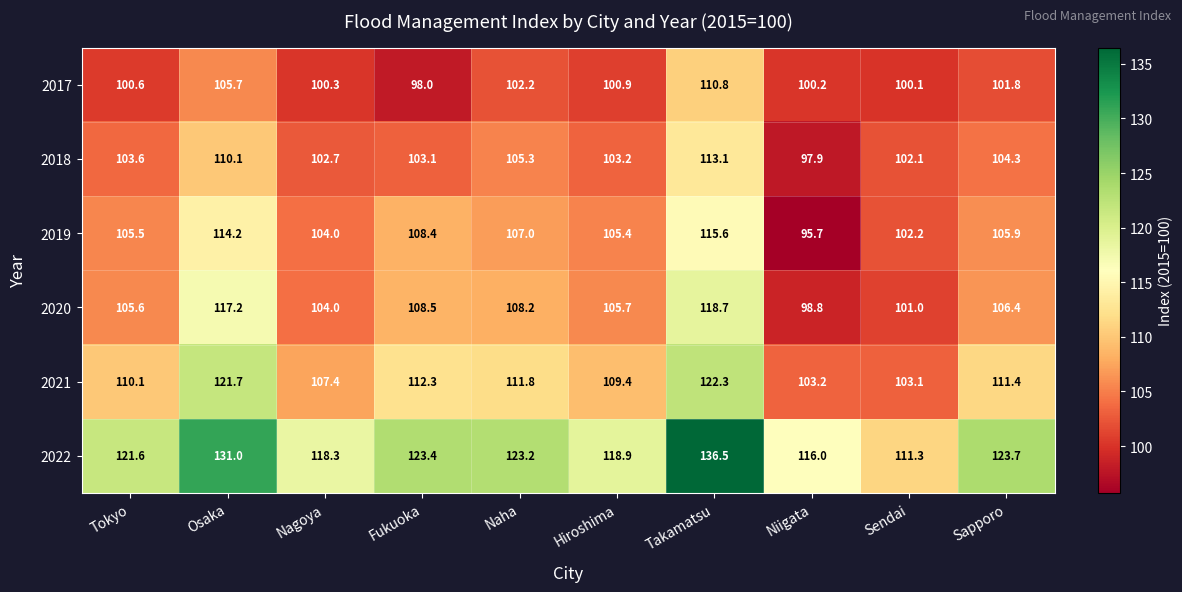

At Osaka, list the series in order from largest to smallest.

2022, 2021, 2020, 2019, 2018, 2017